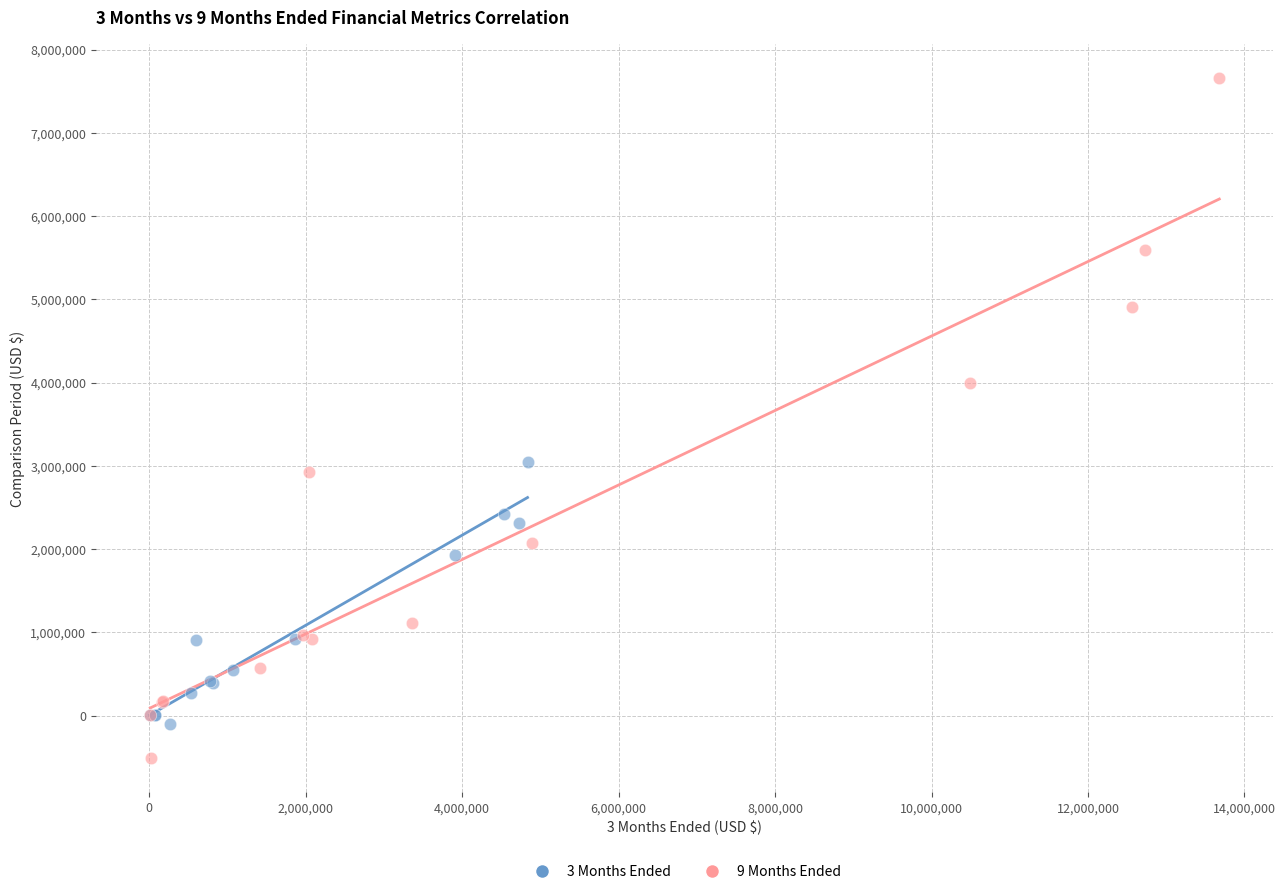

Which series has the widest spread of Y values?

9 Months Ended